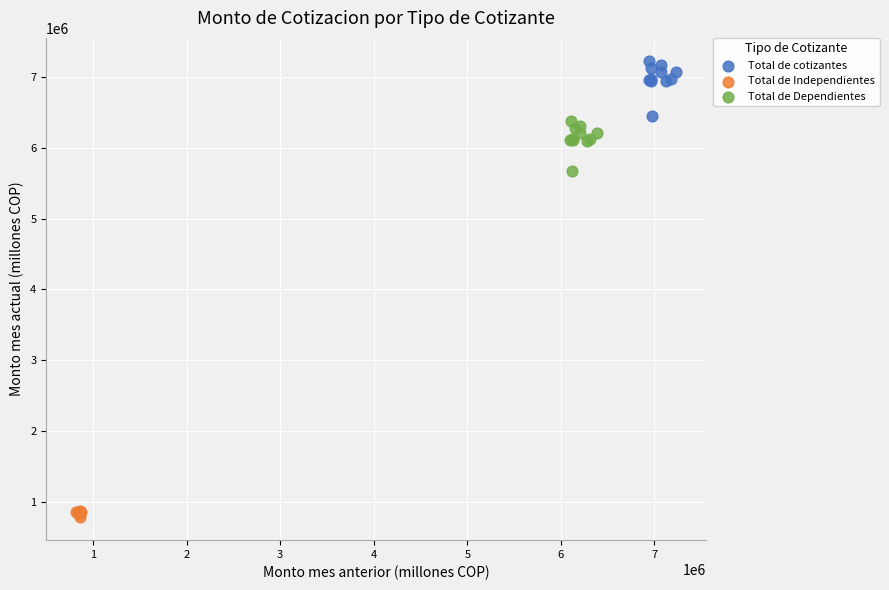

Which series contains the highest Y value?

Total de cotizantes